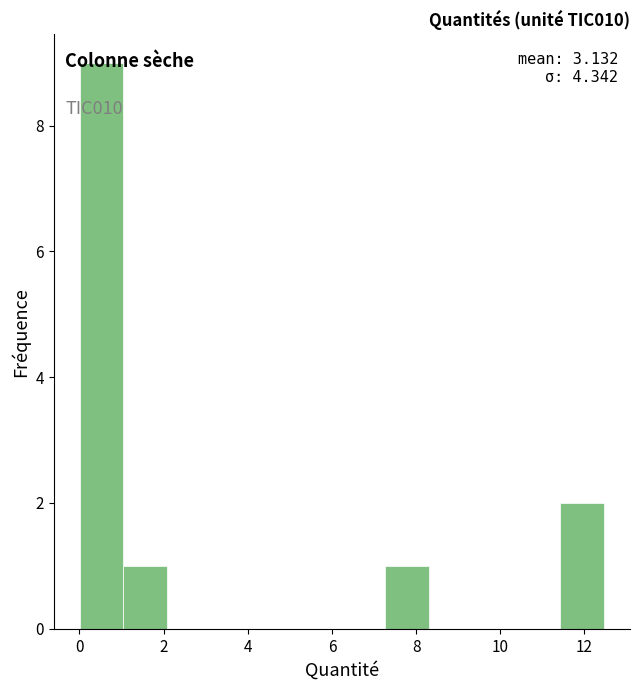

Which range on the x-axis has the tallest bar?

0.0 to 1.0